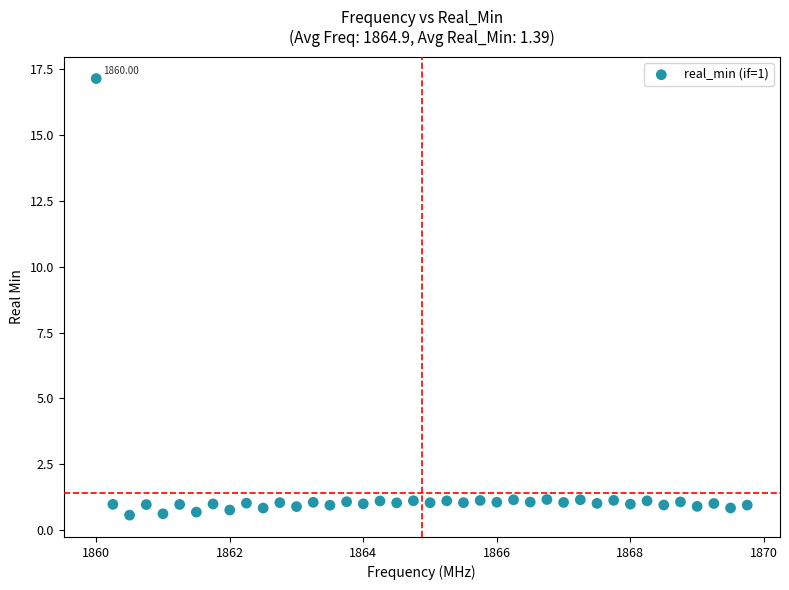

What is the range of X values (max minus min)?

9.8